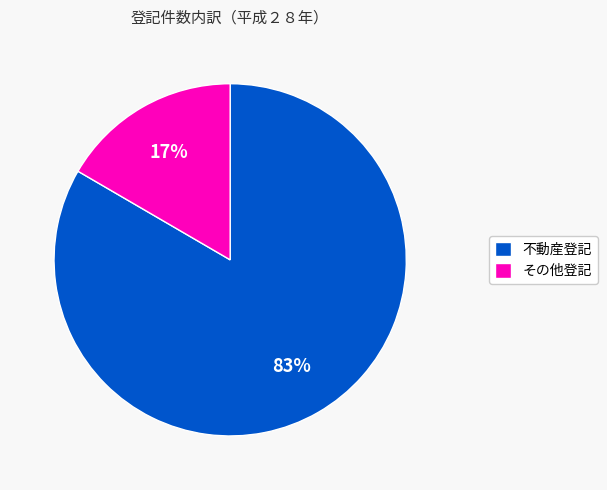

Is it true that その他登記 is 25% of the pie?

False